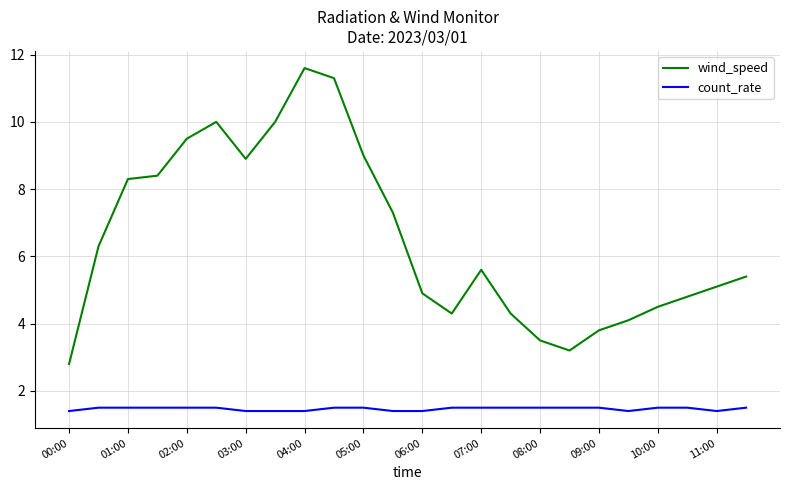

Which series has the largest total across all categories?

wind_speed